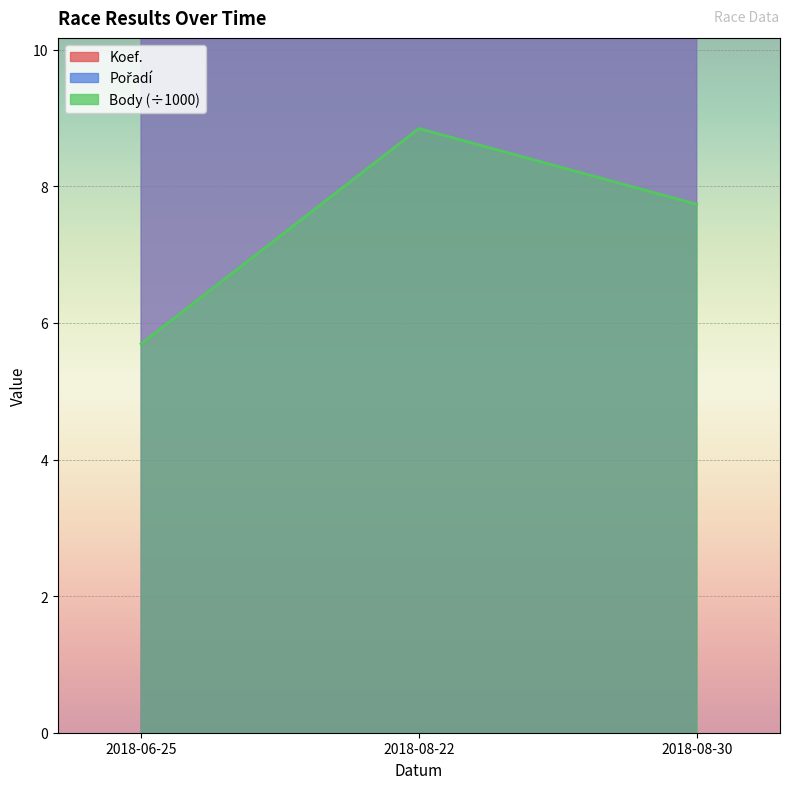

Reading left to right, what are all the values shown in this chart?

Koef.: 2018-06-25=12.0	2018-08-22=24.0	2018-08-30=36.0
Pořadí: 2018-06-25=11.0	2018-08-22=27.0	2018-08-30=50.0
Body: 2018-06-25=5.7	2018-08-22=8.8	2018-08-30=7.7